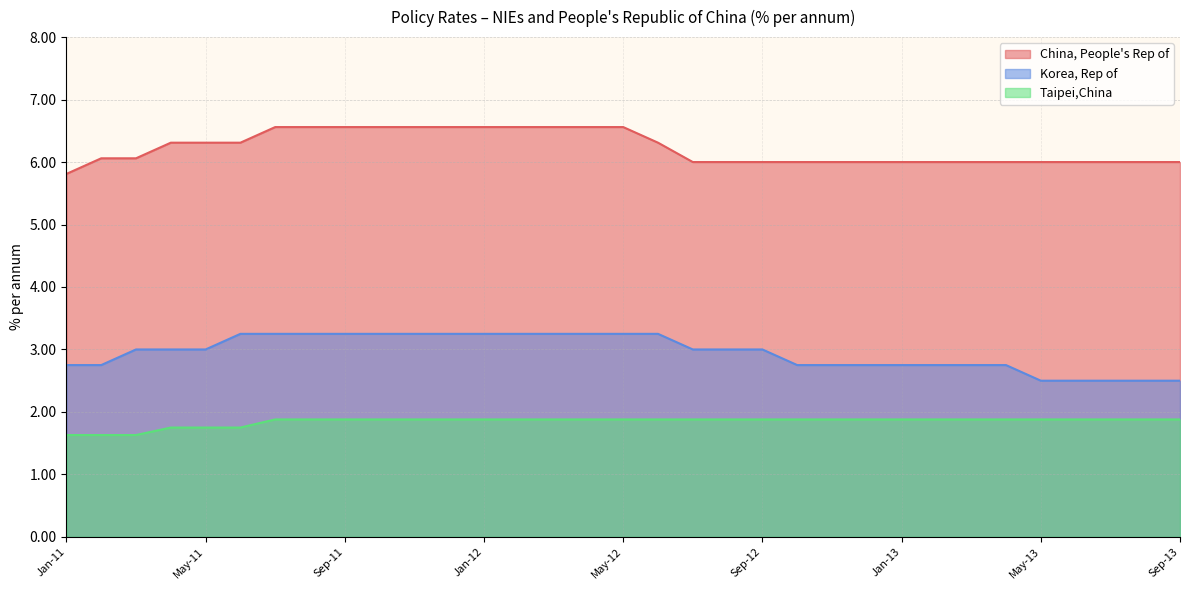

At which label is China, People's Rep of closest to 6?

Jul-12